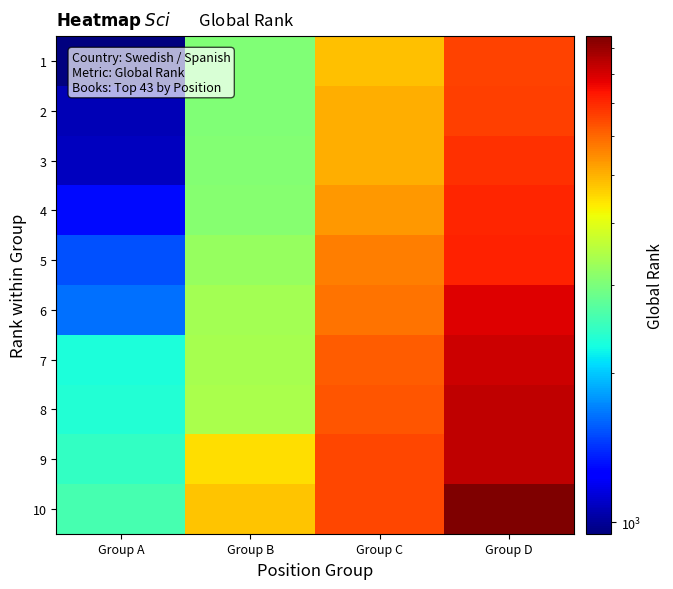

Reading left to right, what are all the values shown in this chart?

1: Group A=948	Group B=3034	Group C=4843	Group D=6567
2: Group A=1060	Group B=3052	Group C=5061	Group D=6642
3: Group A=1080	Group B=3084	Group C=5067	Group D=6885
4: Group A=1296	Group B=3091	Group C=5327	Group D=7016
5: Group A=1525	Group B=3234	Group C=5694	Group D=7085
6: Group A=1639	Group B=3376	Group C=5850	Group D=7873
7: Group A=2297	Group B=3383	Group C=6161	Group D=8138
8: Group A=2355	Group B=3428	Group C=6265	Group D=8360
9: Group A=2445	Group B=4475	Group C=6475	Group D=8375
10: Group A=2596	Group B=4761	Group C=6479	Group D=9531